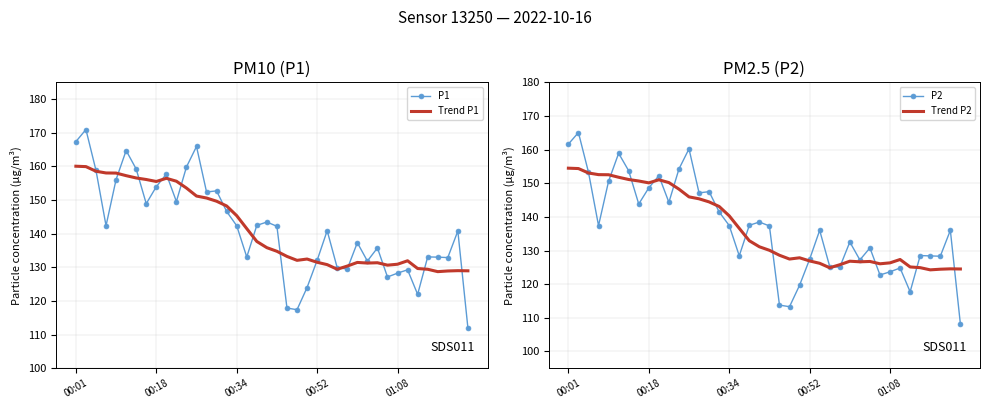

What is the maximum value for Trend P1?

160.1